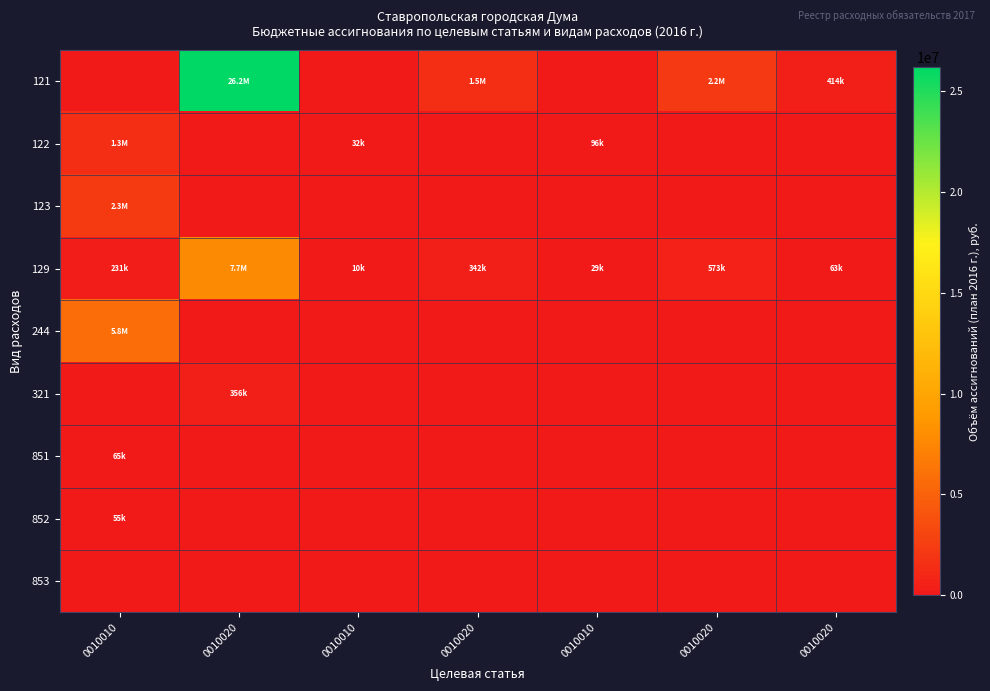

Which series has the largest total across all categories?

121